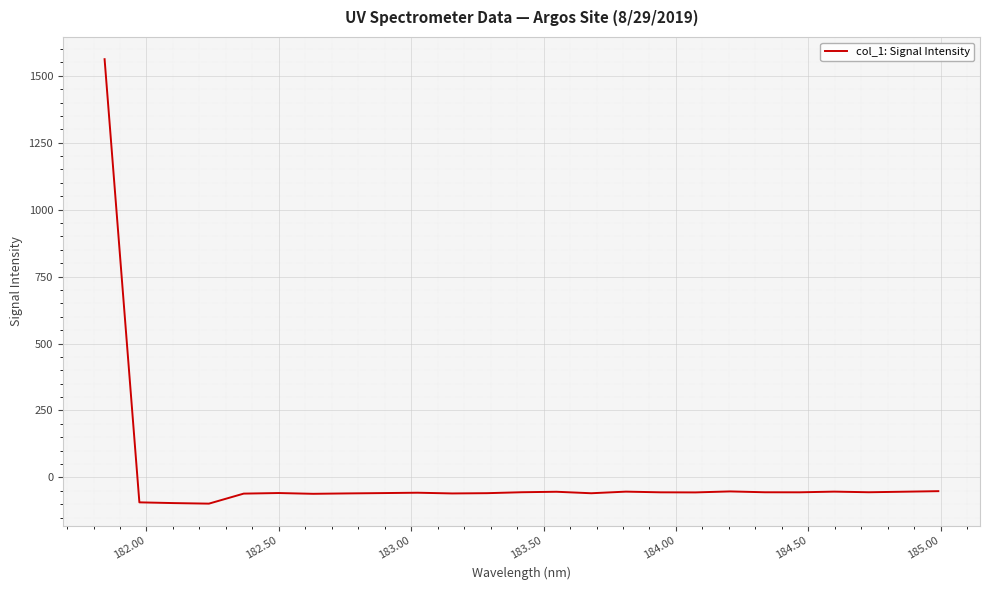

What is the minimum value shown in the chart?

-97.8